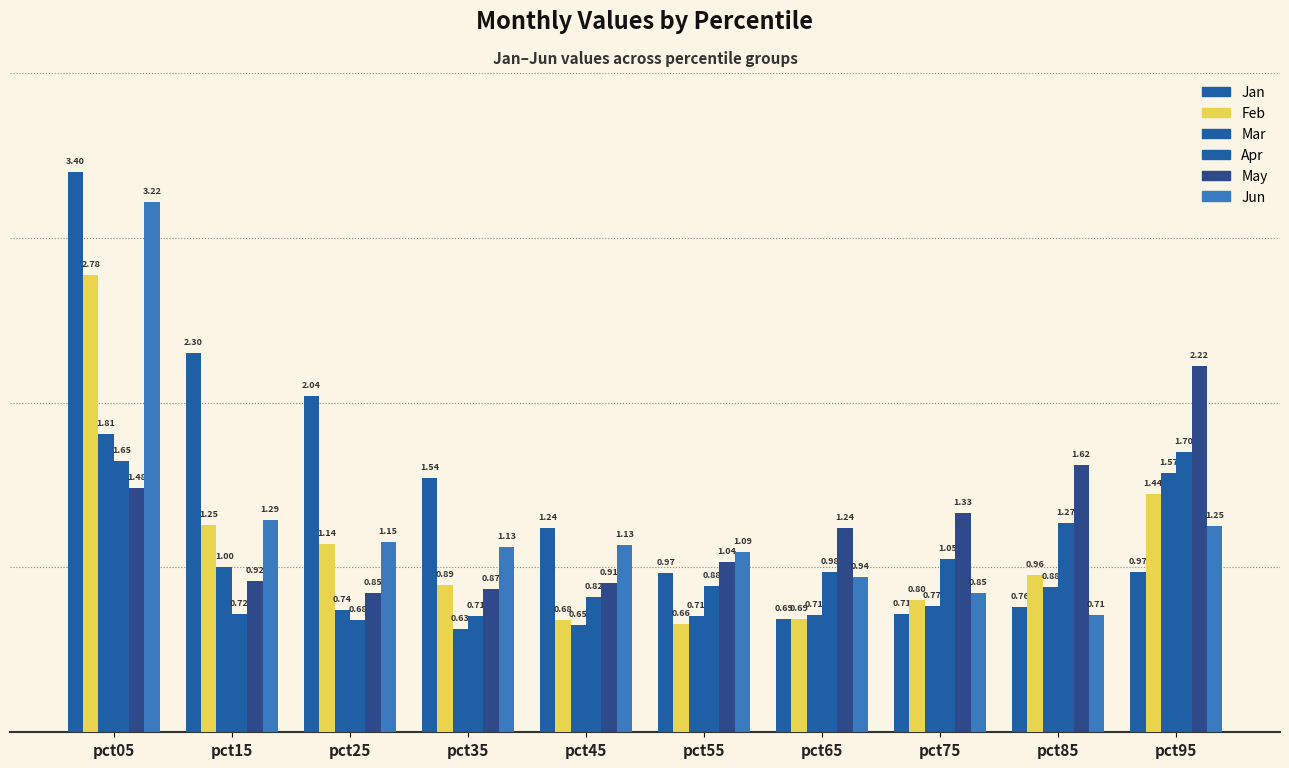

How many categories are shown in the chart?

10